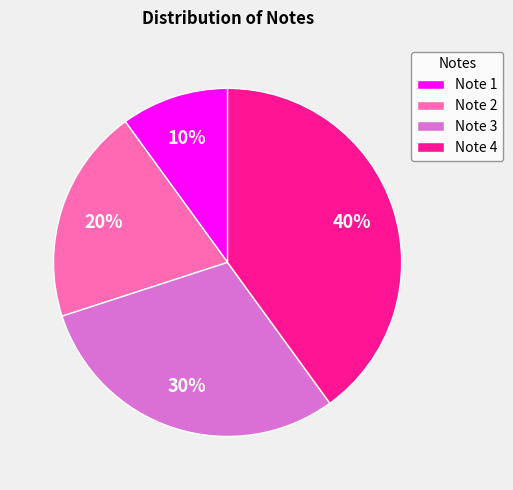

How many slices are in this pie chart?

4